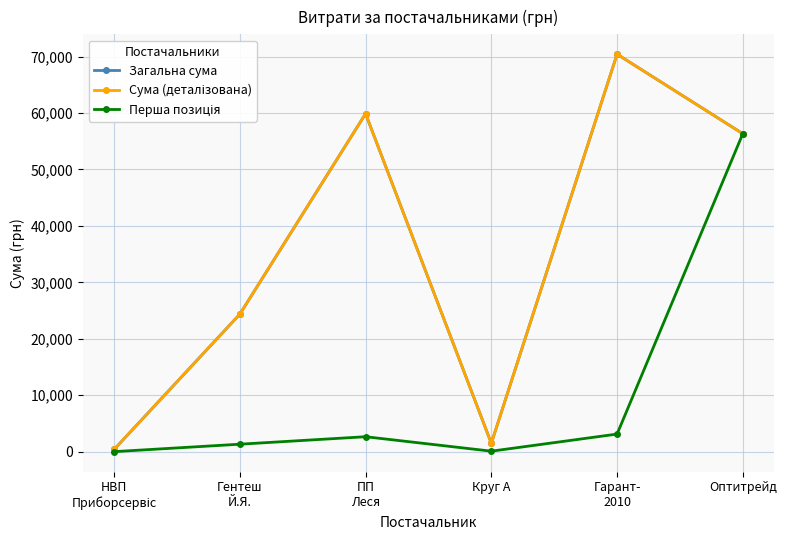

Which series has the widest spread of values?

Загальна сума